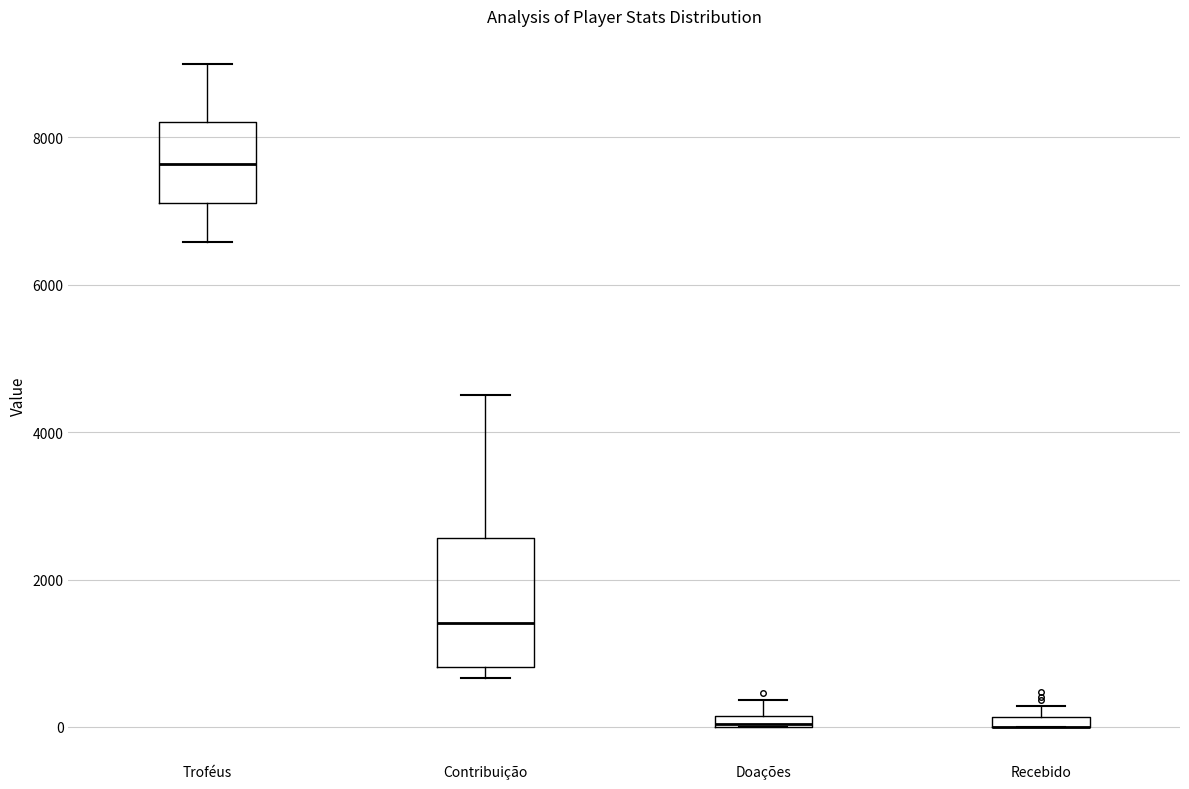

Where is the upper edge of the box for Contribuição on the y-axis? The values are not printed on the chart, so give them approximately, as read against the axis.

2600